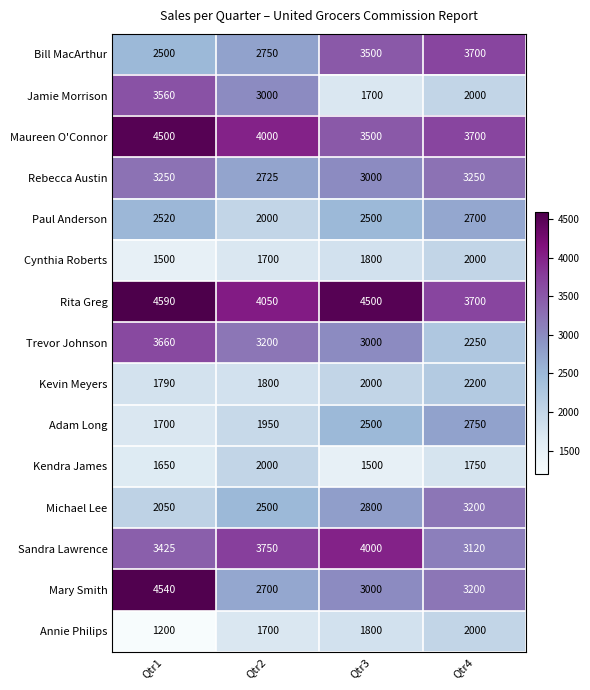

What is the total value across all series at Qtr1?

42435